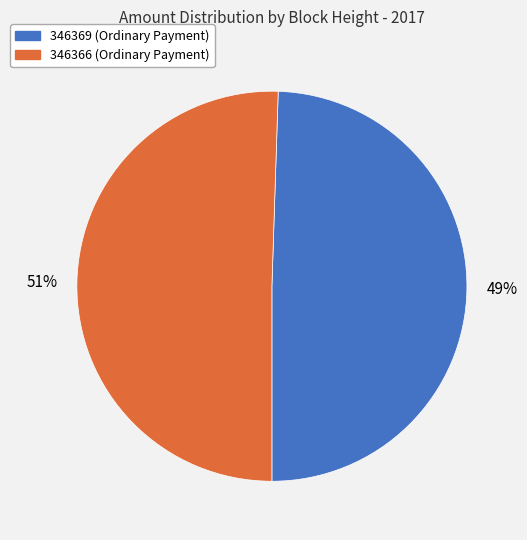

Approximately how many times larger is the value at 346366 compared to 346369?

1.0